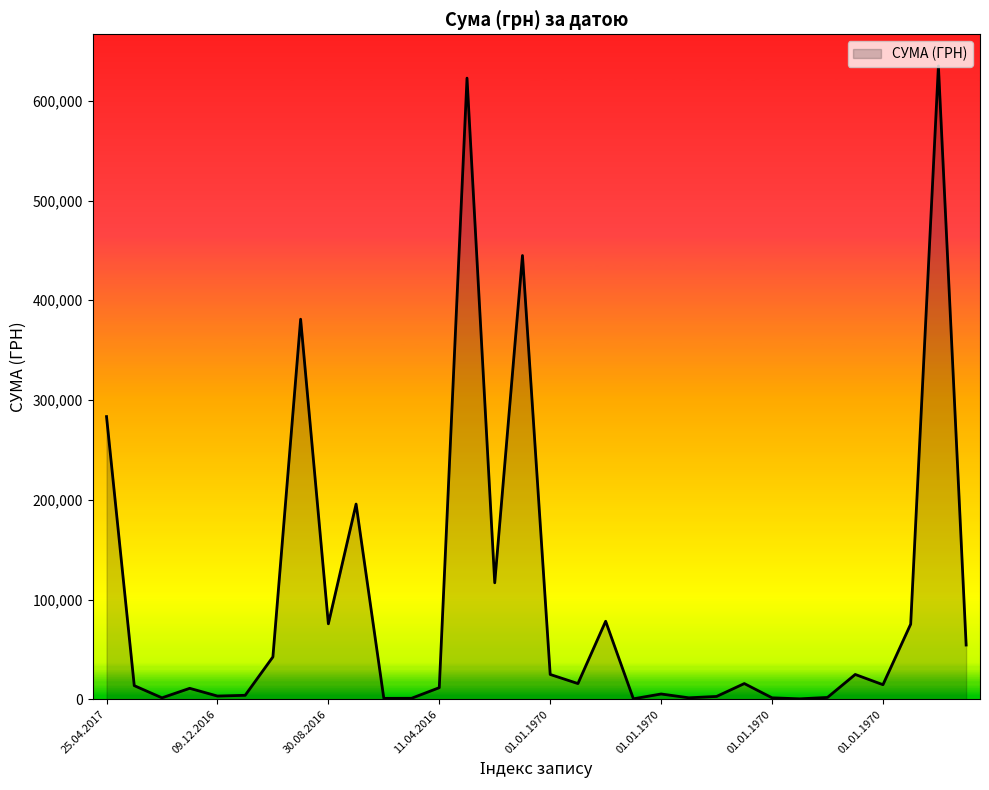

What is the greatest value displayed?

634856.6